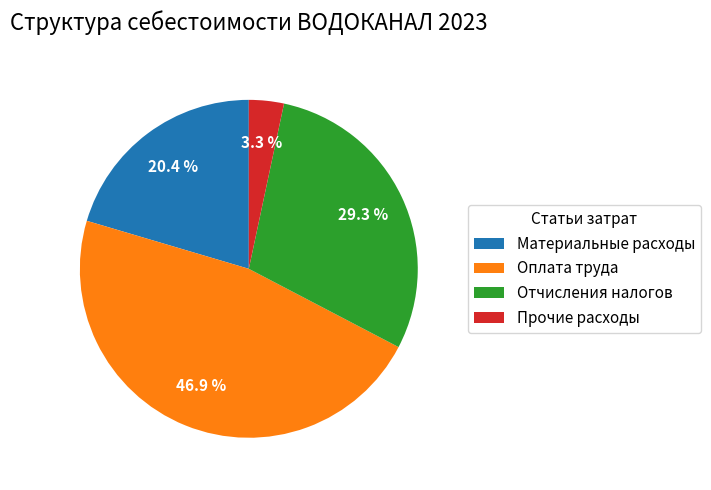

To the nearest percent, what percentage of the pie is Оплата труда?

47%